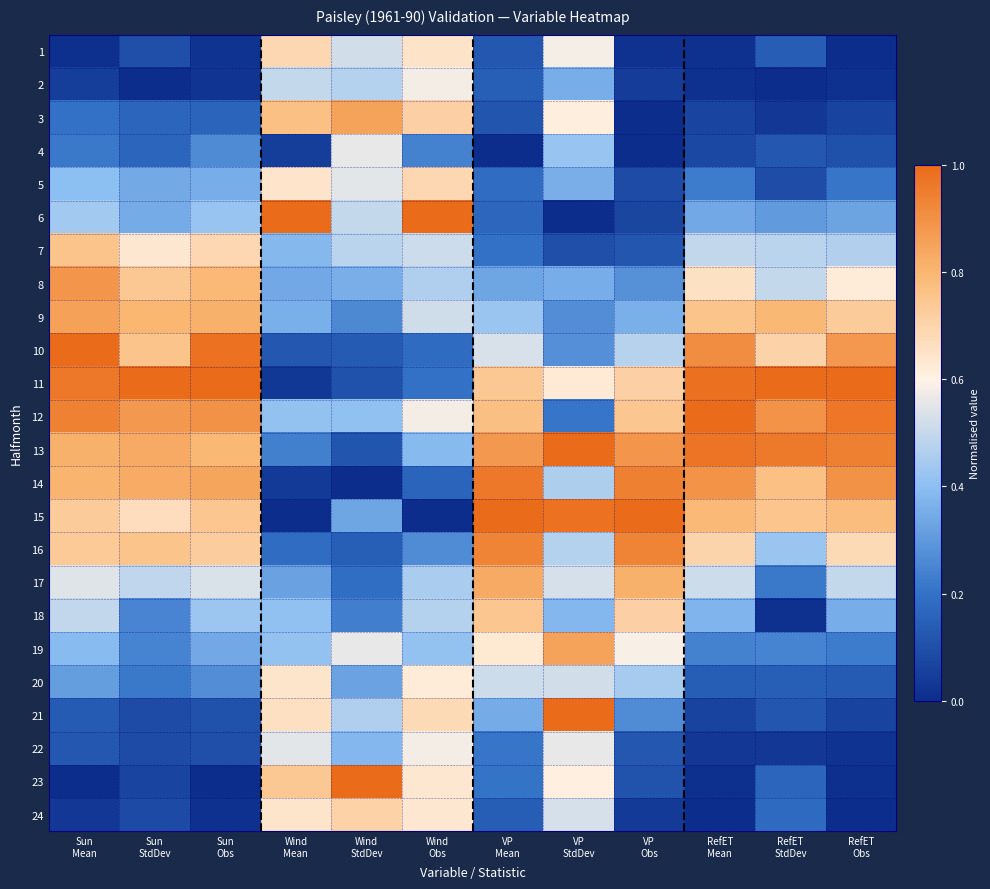

Reading left to right, extract all data points from this chart.

1: Sun
Mean=0.0	Sun
StdDev=0.1	Sun
Obs=0.0	Wind
Mean=0.7	Wind
StdDev=0.5	Wind
Obs=0.7	VP
Mean=0.1	VP
StdDev=0.6	VP
Obs=0.0	RefET
Mean=0.0	RefET
StdDev=0.1	RefET
Obs=0.0
2: Sun
Mean=0.1	Sun
StdDev=0.0	Sun
Obs=0.0	Wind
Mean=0.5	Wind
StdDev=0.5	Wind
Obs=0.6	VP
Mean=0.1	VP
StdDev=0.4	VP
Obs=0.0	RefET
Mean=0.0	RefET
StdDev=0.0	RefET
Obs=0.0
3: Sun
Mean=0.2	Sun
StdDev=0.2	Sun
Obs=0.2	Wind
Mean=0.8	Wind
StdDev=0.9	Wind
Obs=0.7	VP
Mean=0.1	VP
StdDev=0.6	VP
Obs=0.0	RefET
Mean=0.1	RefET
StdDev=0.0	RefET
Obs=0.1
4: Sun
Mean=0.2	Sun
StdDev=0.2	Sun
Obs=0.3	Wind
Mean=0.0	Wind
StdDev=0.6	Wind
Obs=0.2	VP
Mean=0.0	VP
StdDev=0.4	VP
Obs=0.0	RefET
Mean=0.1	RefET
StdDev=0.1	RefET
Obs=0.1
5: Sun
Mean=0.4	Sun
StdDev=0.3	Sun
Obs=0.4	Wind
Mean=0.6	Wind
StdDev=0.6	Wind
Obs=0.7	VP
Mean=0.2	VP
StdDev=0.4	VP
Obs=0.1	RefET
Mean=0.2	RefET
StdDev=0.1	RefET
Obs=0.2
6: Sun
Mean=0.4	Sun
StdDev=0.4	Sun
Obs=0.4	Wind
Mean=1.0	Wind
StdDev=0.5	Wind
Obs=1.0	VP
Mean=0.2	VP
StdDev=0.0	VP
Obs=0.1	RefET
Mean=0.3	RefET
StdDev=0.3	RefET
Obs=0.3
7: Sun
Mean=0.8	Sun
StdDev=0.6	Sun
Obs=0.7	Wind
Mean=0.4	Wind
StdDev=0.5	Wind
Obs=0.5	VP
Mean=0.2	VP
StdDev=0.1	VP
Obs=0.1	RefET
Mean=0.5	RefET
StdDev=0.5	RefET
Obs=0.5
8: Sun
Mean=0.9	Sun
StdDev=0.7	Sun
Obs=0.8	Wind
Mean=0.3	Wind
StdDev=0.4	Wind
Obs=0.5	VP
Mean=0.3	VP
StdDev=0.4	VP
Obs=0.3	RefET
Mean=0.7	RefET
StdDev=0.5	RefET
Obs=0.6
9: Sun
Mean=0.9	Sun
StdDev=0.8	Sun
Obs=0.8	Wind
Mean=0.4	Wind
StdDev=0.3	Wind
Obs=0.5	VP
Mean=0.4	VP
StdDev=0.3	VP
Obs=0.4	RefET
Mean=0.8	RefET
StdDev=0.8	RefET
Obs=0.7
10: Sun
Mean=1.0	Sun
StdDev=0.8	Sun
Obs=1.0	Wind
Mean=0.1	Wind
StdDev=0.1	Wind
Obs=0.2	VP
Mean=0.5	VP
StdDev=0.3	VP
Obs=0.5	RefET
Mean=0.9	RefET
StdDev=0.7	RefET
Obs=0.9
11: Sun
Mean=1.0	Sun
StdDev=1.0	Sun
Obs=1.0	Wind
Mean=0.0	Wind
StdDev=0.1	Wind
Obs=0.2	VP
Mean=0.7	VP
StdDev=0.6	VP
Obs=0.7	RefET
Mean=1.0	RefET
StdDev=1.0	RefET
Obs=1.0
12: Sun
Mean=0.9	Sun
StdDev=0.9	Sun
Obs=0.9	Wind
Mean=0.4	Wind
StdDev=0.4	Wind
Obs=0.6	VP
Mean=0.8	VP
StdDev=0.2	VP
Obs=0.7	RefET
Mean=1.0	RefET
StdDev=0.9	RefET
Obs=1.0
13: Sun
Mean=0.8	Sun
StdDev=0.8	Sun
Obs=0.8	Wind
Mean=0.2	Wind
StdDev=0.1	Wind
Obs=0.4	VP
Mean=0.9	VP
StdDev=1.0	VP
Obs=0.9	RefET
Mean=1.0	RefET
StdDev=1.0	RefET
Obs=0.9
14: Sun
Mean=0.8	Sun
StdDev=0.8	Sun
Obs=0.8	Wind
Mean=0.0	Wind
StdDev=0.0	Wind
Obs=0.2	VP
Mean=1.0	VP
StdDev=0.5	VP
Obs=0.9	RefET
Mean=0.9	RefET
StdDev=0.8	RefET
Obs=0.9
15: Sun
Mean=0.7	Sun
StdDev=0.7	Sun
Obs=0.7	Wind
Mean=0.0	Wind
StdDev=0.3	Wind
Obs=0.0	VP
Mean=1.0	VP
StdDev=1.0	VP
Obs=1.0	RefET
Mean=0.8	RefET
StdDev=0.8	RefET
Obs=0.8
16: Sun
Mean=0.7	Sun
StdDev=0.8	Sun
Obs=0.7	Wind
Mean=0.2	Wind
StdDev=0.1	Wind
Obs=0.3	VP
Mean=0.9	VP
StdDev=0.5	VP
Obs=0.9	RefET
Mean=0.7	RefET
StdDev=0.4	RefET
Obs=0.7
17: Sun
Mean=0.5	Sun
StdDev=0.5	Sun
Obs=0.5	Wind
Mean=0.3	Wind
StdDev=0.2	Wind
Obs=0.5	VP
Mean=0.8	VP
StdDev=0.5	VP
Obs=0.8	RefET
Mean=0.5	RefET
StdDev=0.2	RefET
Obs=0.5
18: Sun
Mean=0.5	Sun
StdDev=0.2	Sun
Obs=0.4	Wind
Mean=0.4	Wind
StdDev=0.2	Wind
Obs=0.5	VP
Mean=0.7	VP
StdDev=0.4	VP
Obs=0.7	RefET
Mean=0.4	RefET
StdDev=0.0	RefET
Obs=0.4
19: Sun
Mean=0.4	Sun
StdDev=0.2	Sun
Obs=0.3	Wind
Mean=0.4	Wind
StdDev=0.6	Wind
Obs=0.4	VP
Mean=0.6	VP
StdDev=0.9	VP
Obs=0.6	RefET
Mean=0.2	RefET
StdDev=0.2	RefET
Obs=0.2
20: Sun
Mean=0.3	Sun
StdDev=0.2	Sun
Obs=0.3	Wind
Mean=0.6	Wind
StdDev=0.3	Wind
Obs=0.6	VP
Mean=0.5	VP
StdDev=0.5	VP
Obs=0.4	RefET
Mean=0.1	RefET
StdDev=0.1	RefET
Obs=0.1
21: Sun
Mean=0.1	Sun
StdDev=0.1	Sun
Obs=0.1	Wind
Mean=0.7	Wind
StdDev=0.5	Wind
Obs=0.7	VP
Mean=0.4	VP
StdDev=1.0	VP
Obs=0.3	RefET
Mean=0.1	RefET
StdDev=0.1	RefET
Obs=0.1
22: Sun
Mean=0.1	Sun
StdDev=0.1	Sun
Obs=0.1	Wind
Mean=0.6	Wind
StdDev=0.4	Wind
Obs=0.6	VP
Mean=0.2	VP
StdDev=0.6	VP
Obs=0.1	RefET
Mean=0.0	RefET
StdDev=0.0	RefET
Obs=0.0
23: Sun
Mean=0.0	Sun
StdDev=0.1	Sun
Obs=0.0	Wind
Mean=0.7	Wind
StdDev=1.0	Wind
Obs=0.6	VP
Mean=0.2	VP
StdDev=0.6	VP
Obs=0.1	RefET
Mean=0.0	RefET
StdDev=0.2	RefET
Obs=0.0
24: Sun
Mean=0.0	Sun
StdDev=0.1	Sun
Obs=0.0	Wind
Mean=0.6	Wind
StdDev=0.7	Wind
Obs=0.6	VP
Mean=0.1	VP
StdDev=0.5	VP
Obs=0.0	RefET
Mean=0.0	RefET
StdDev=0.2	RefET
Obs=0.0